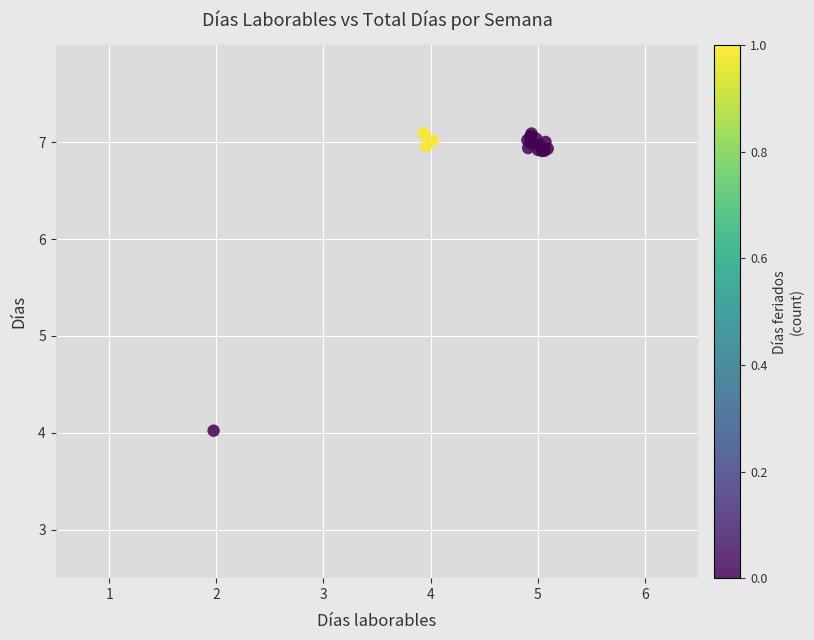

What Y value in the scatter plot is closest to 5?

4.0